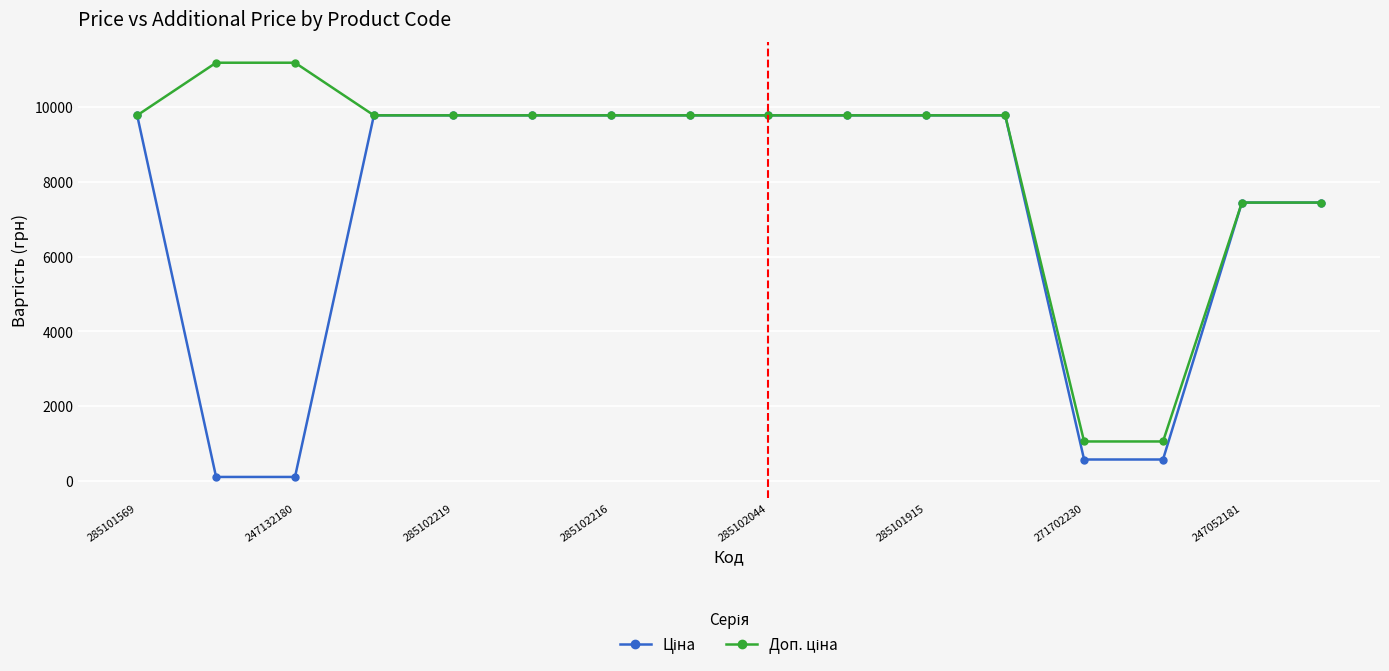

What is the maximum value shown in the chart?

11182.0